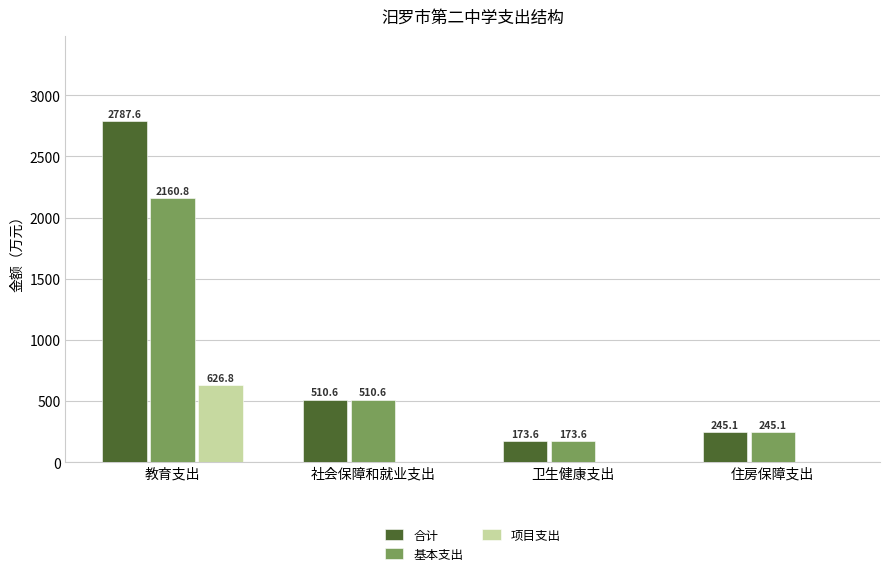

What are all the series names shown in the legend?

合计, 基本支出, 项目支出